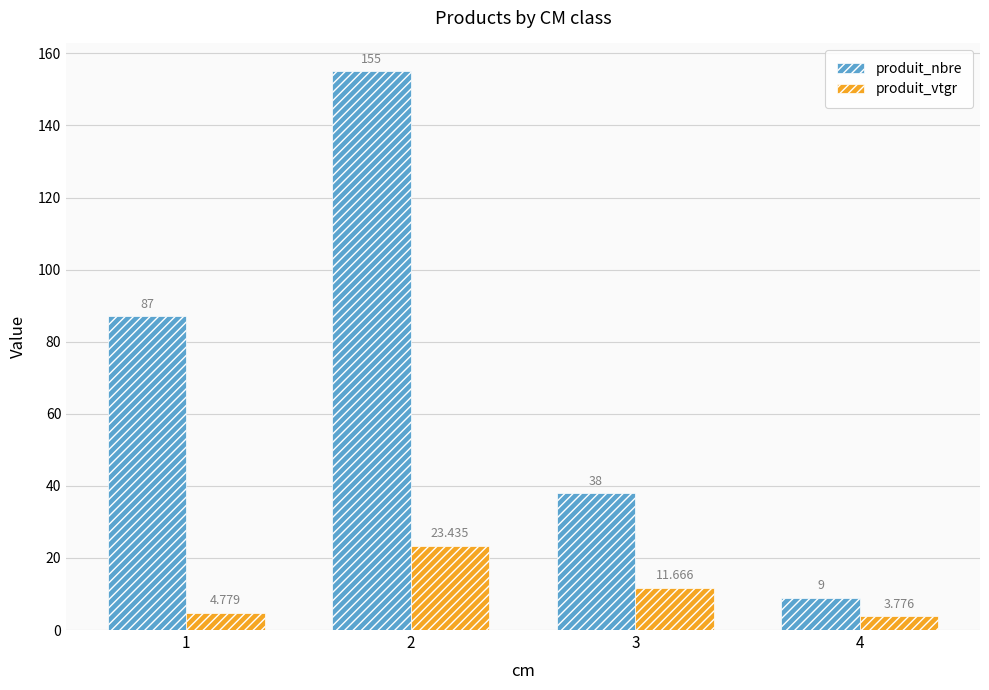

Does the chart contain stacked bars?

No